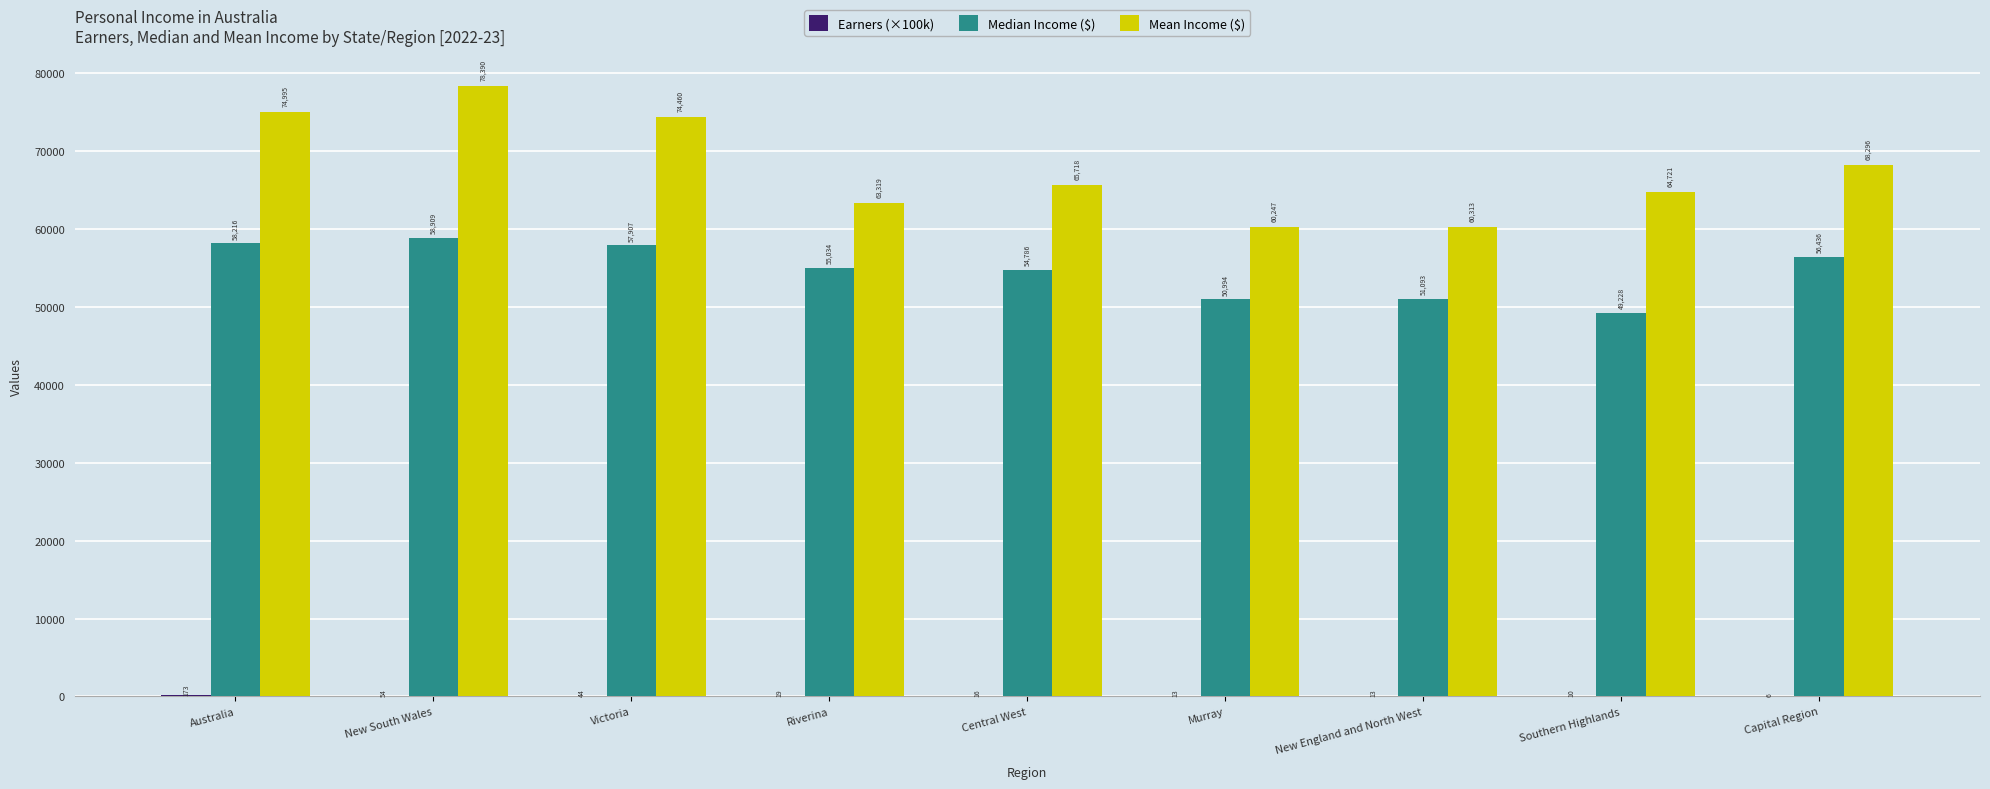

At which category is the sum across all series the highest?

New South Wales